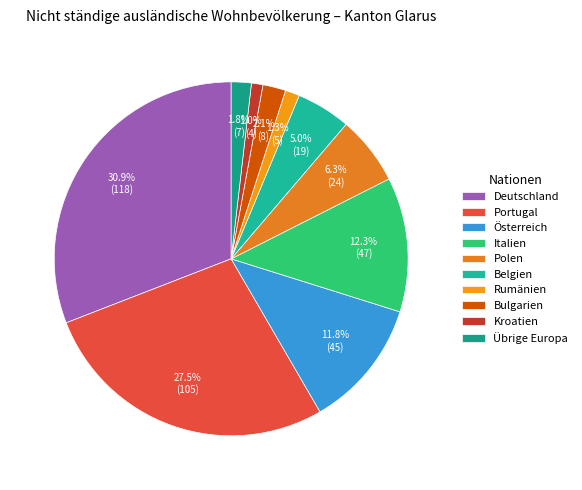

To the nearest percent, what portion does Italien represent?

12%